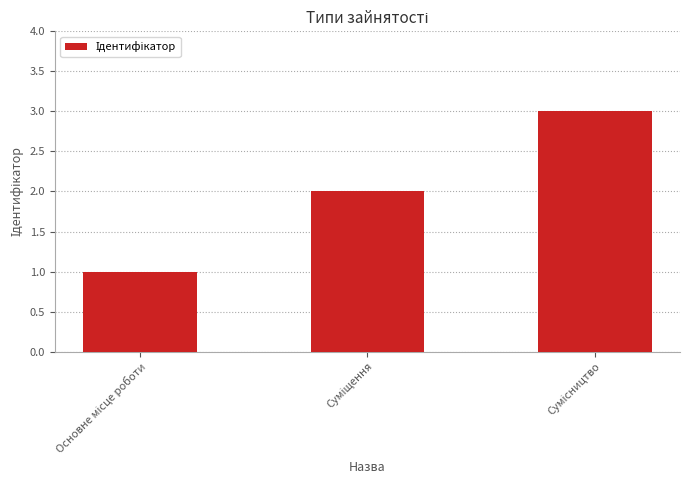

What is the difference between the second highest and minimum values?

1